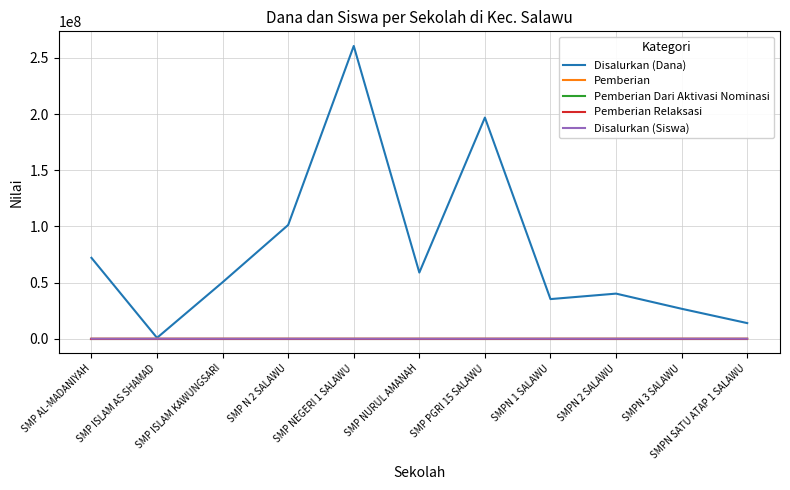

Which series has the widest spread of values?

Disalurkan (Dana)